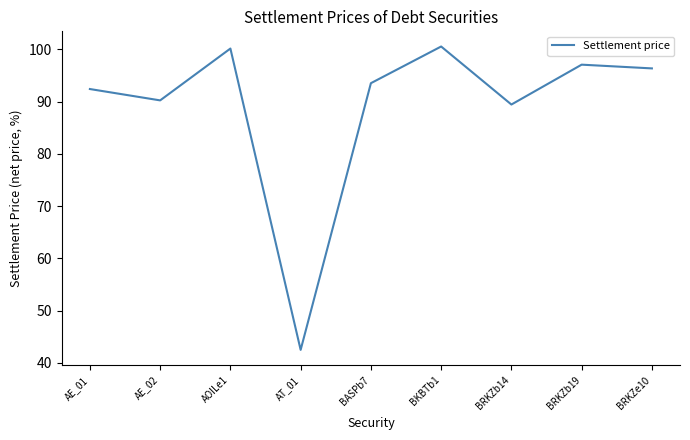

What is the change in value from AOILe1 to BKBTb1?

+0.4